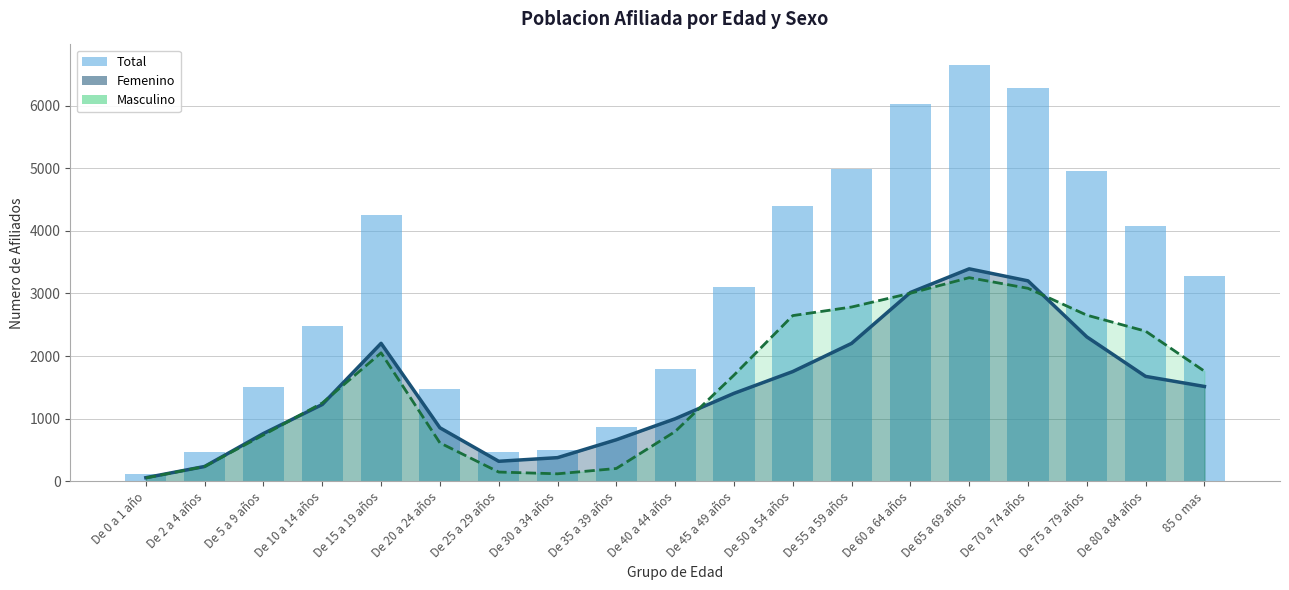

Reading right to left, transcribe all the data shown in this chart.

3272	4072	4959	6283	6645	6018	4985	4398	3099	1792	867	496	466	1467	4254	2476	1503	472	110